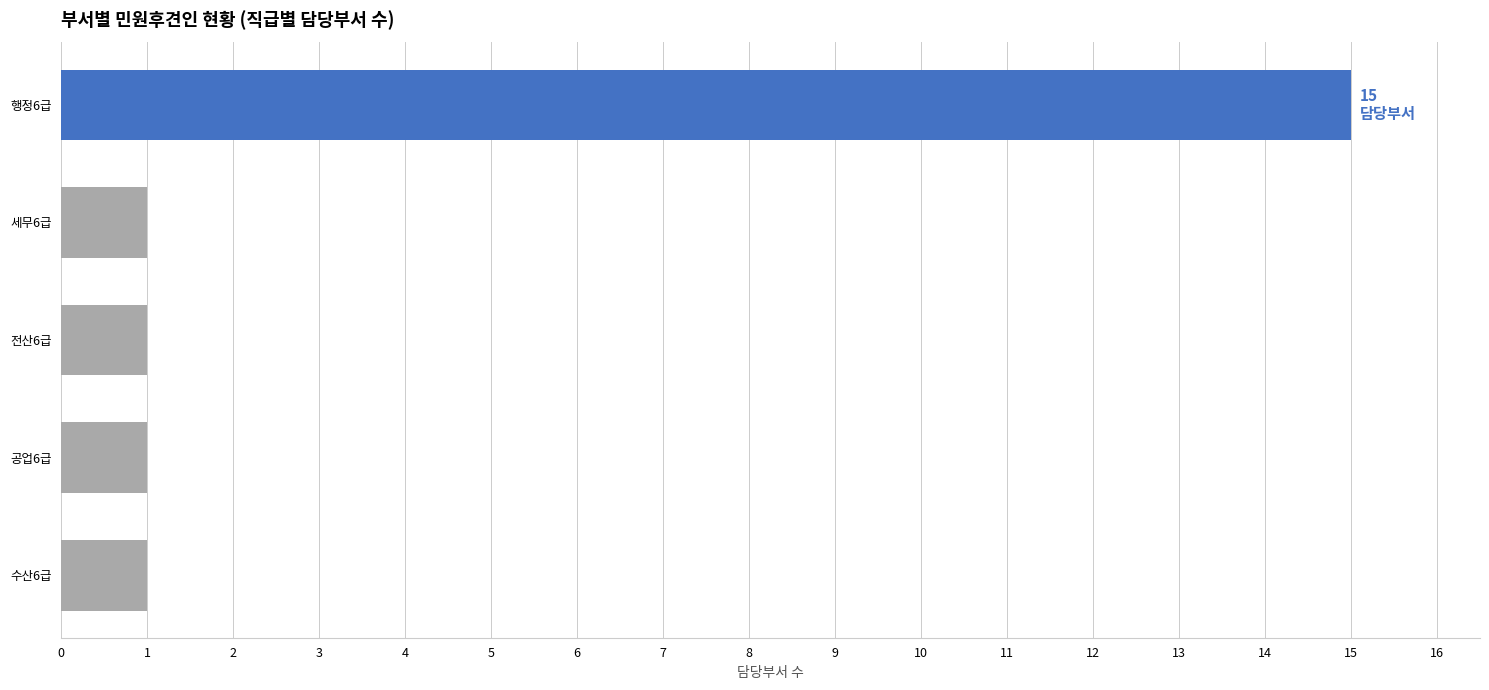

Reading top to bottom, list all the values displayed in this chart.

행정6급=15	세무6급=1	전산6급=1	공업6급=1	수산6급=1